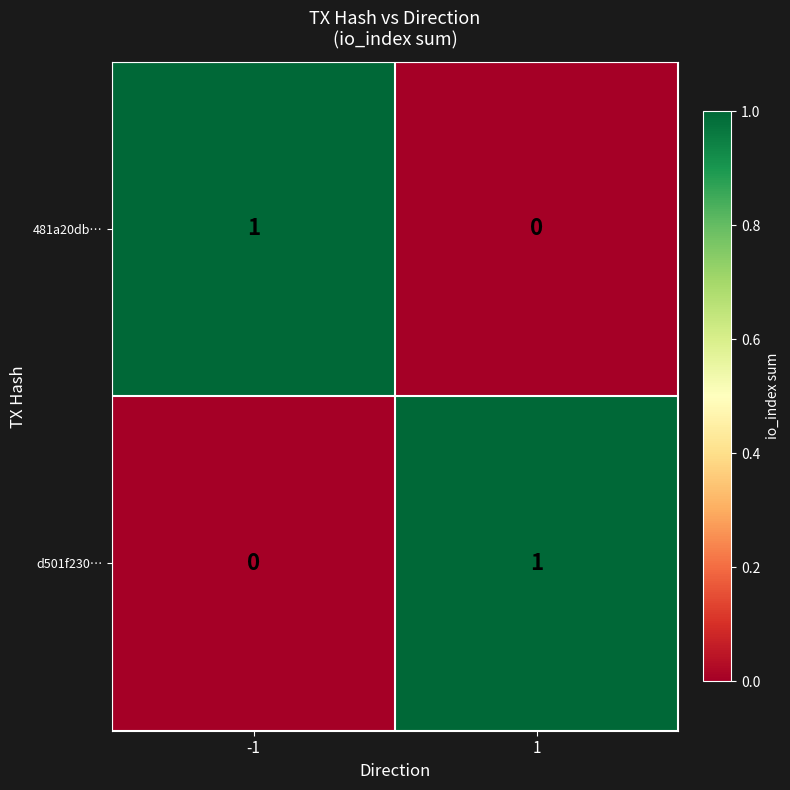

At how many categories does at least one series exceed 0?

2